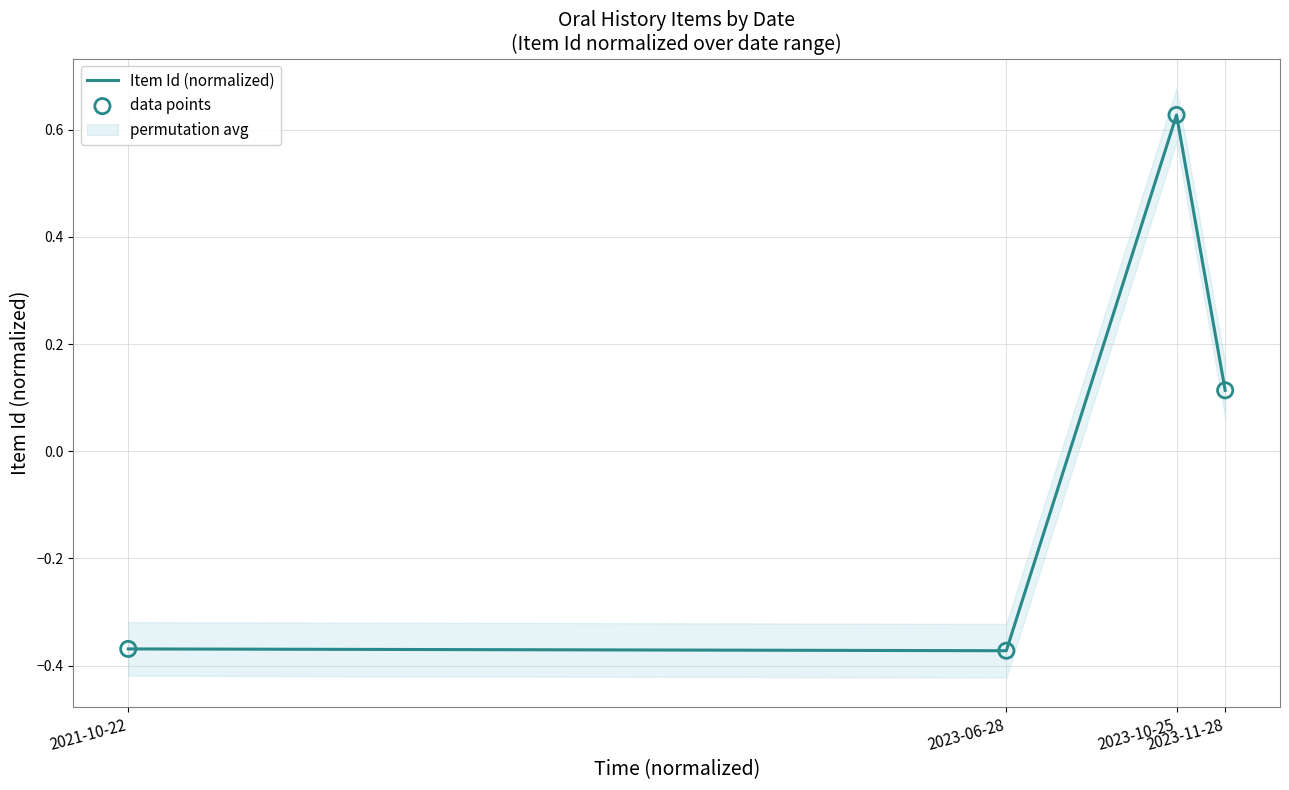

At which category is the sum across all series the highest?

2023-10-25